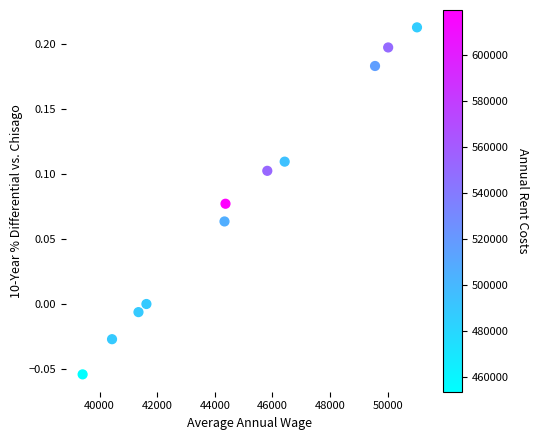

What is the range of Y values (max minus min)?

0.3